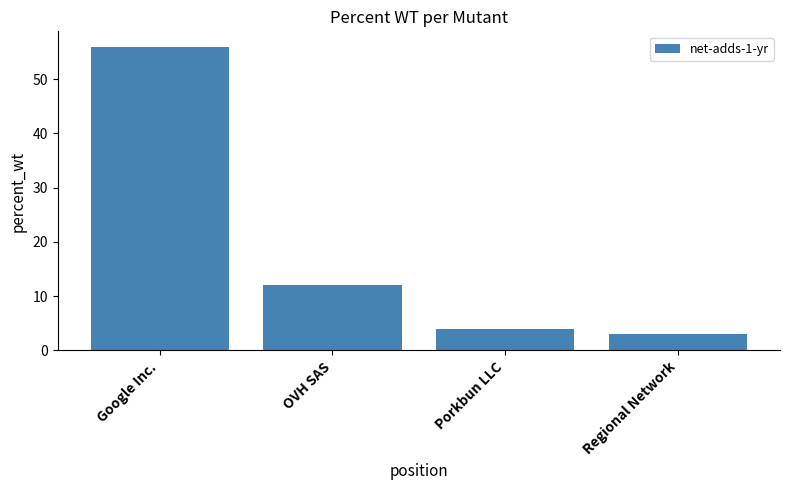

At which label is the value closest to 29?

OVH SAS